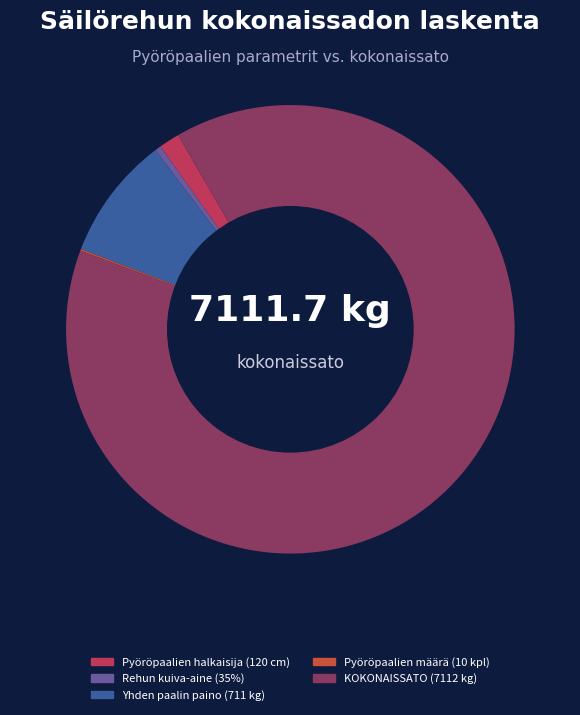

Approximately how many times larger is the value at Pyöröpaalien halkaisija (120 cm) compared to Rehun kuiva-aine (35%)?

3.4